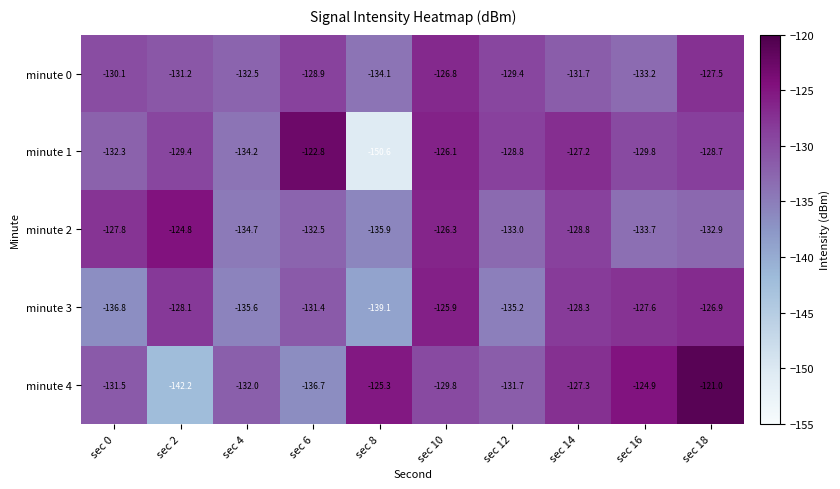

Which series has the largest range (max minus min)?

minute 1